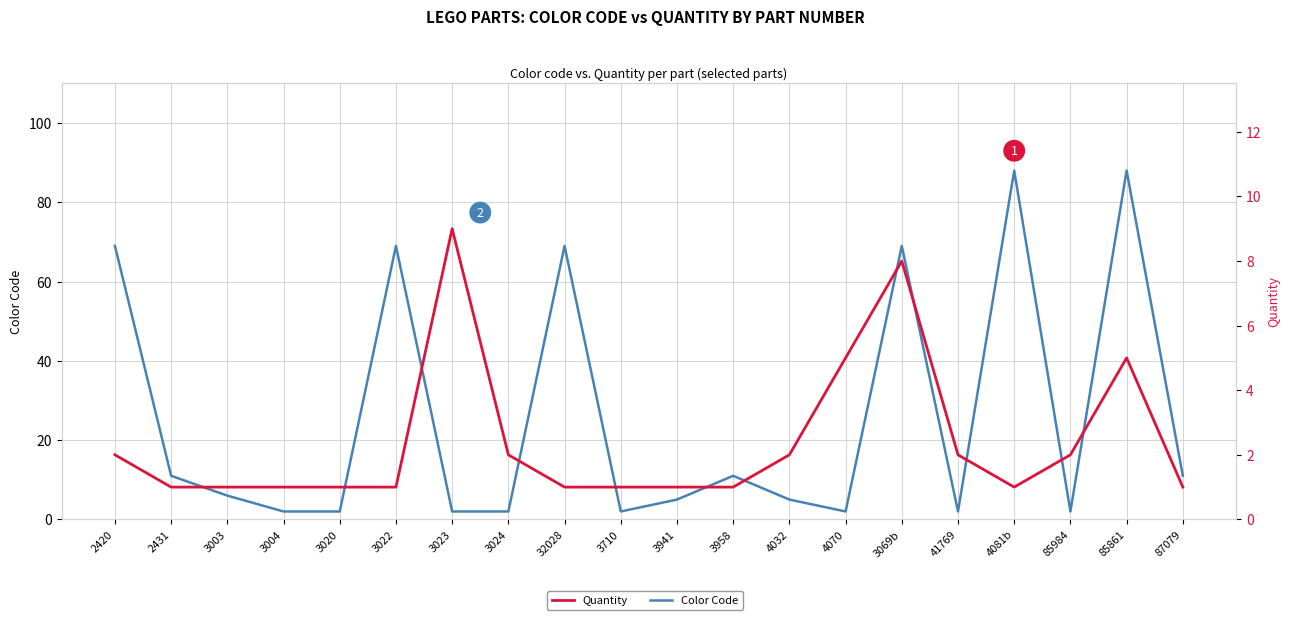

The Quantity series shows 0 at 41769. True or false?

False